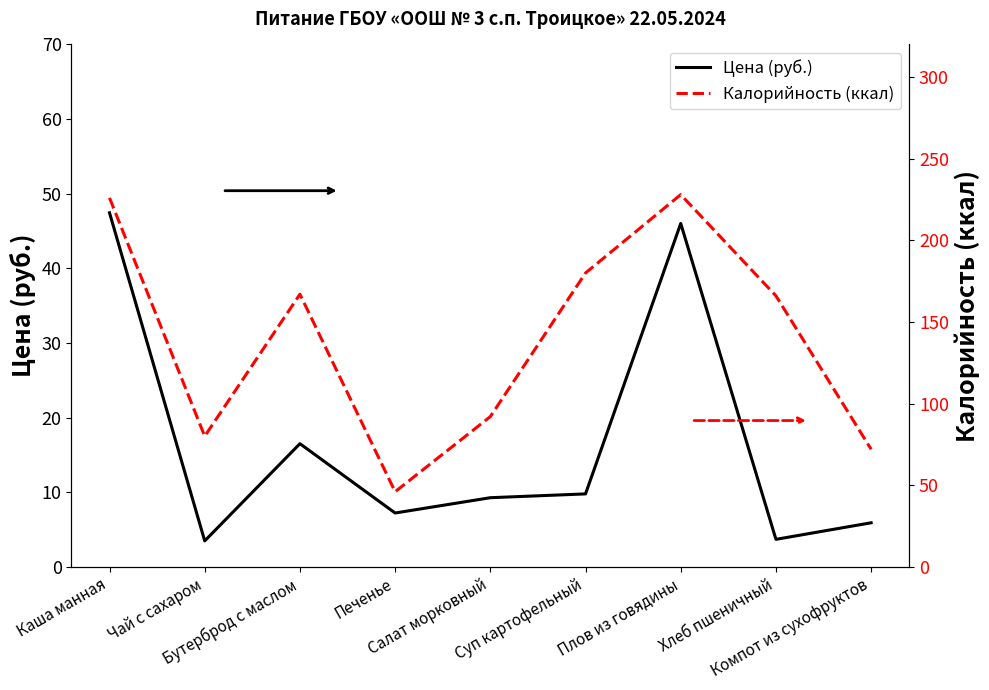

True or false: Цена (руб.) and Калорийность (ккал) intersect in this chart.

False